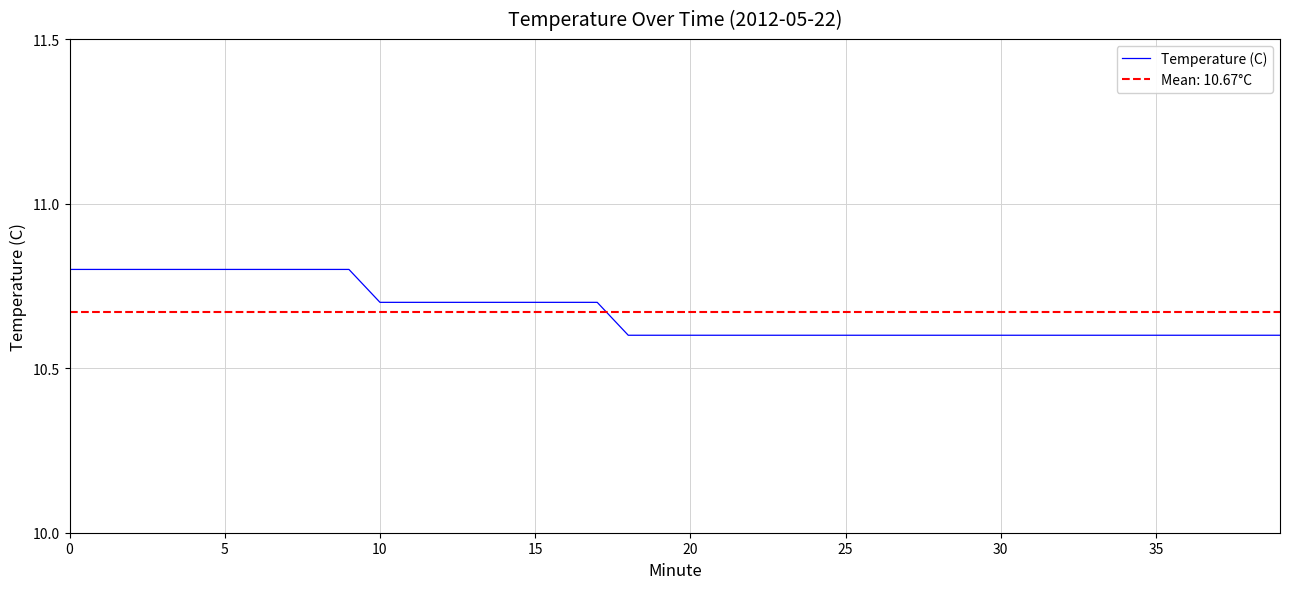

What is the value of the 6th point from the left?

10.8